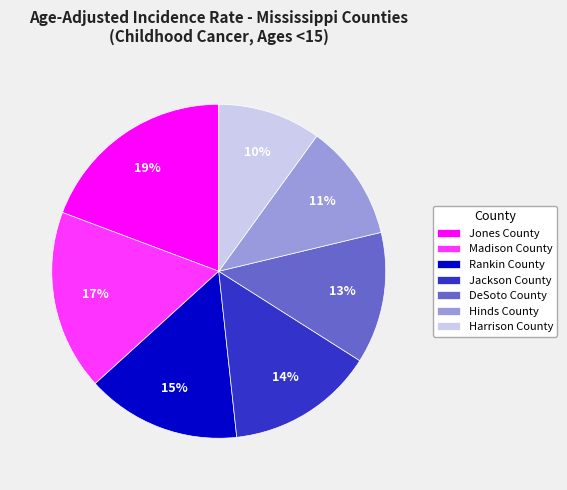

Do Jones County and Jackson County together represent more than half of the pie?

No